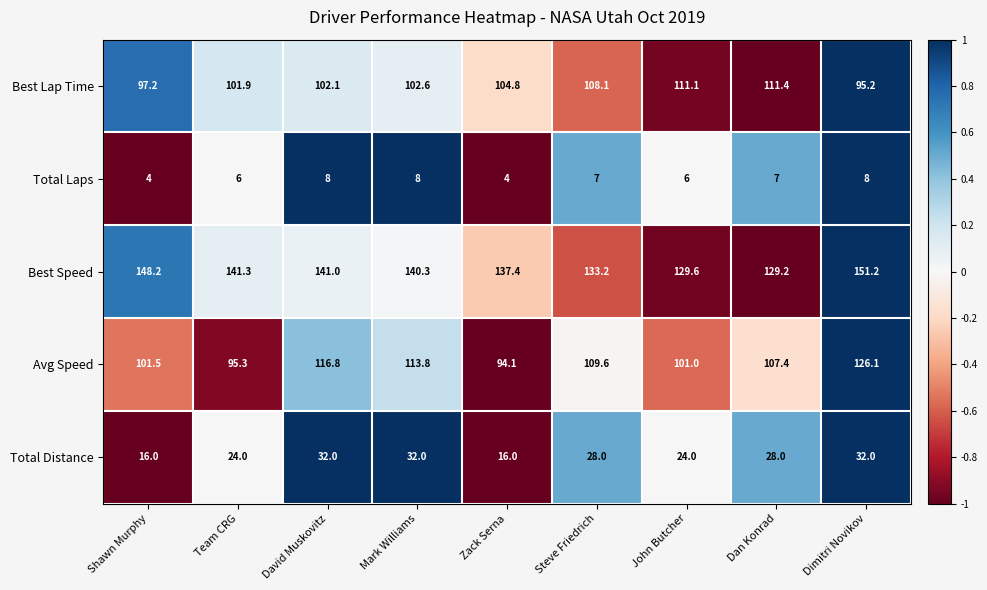

What is the greatest value displayed?

151.2